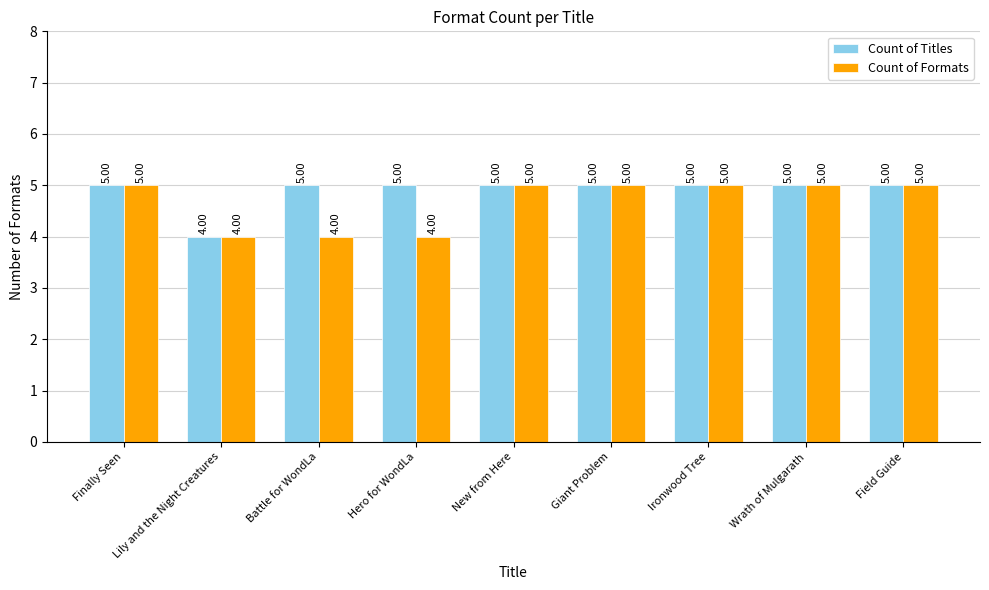

What position from the left is Giant Problem?

6